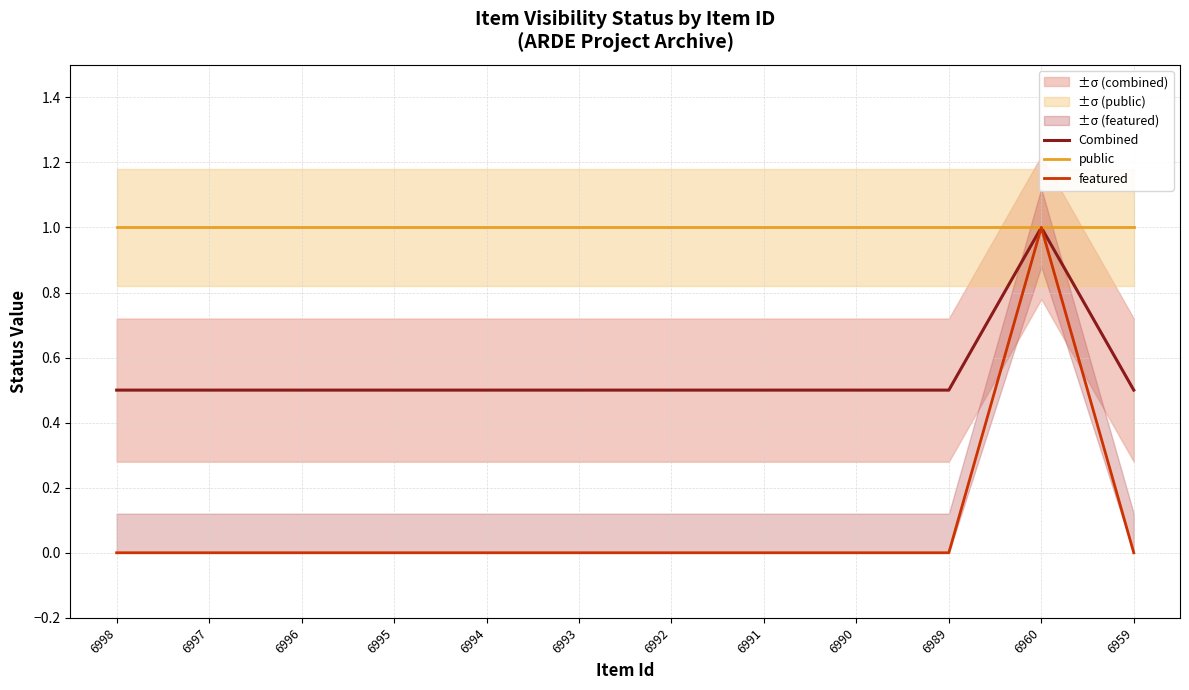

True or false: Combined and featured intersect in this chart.

False